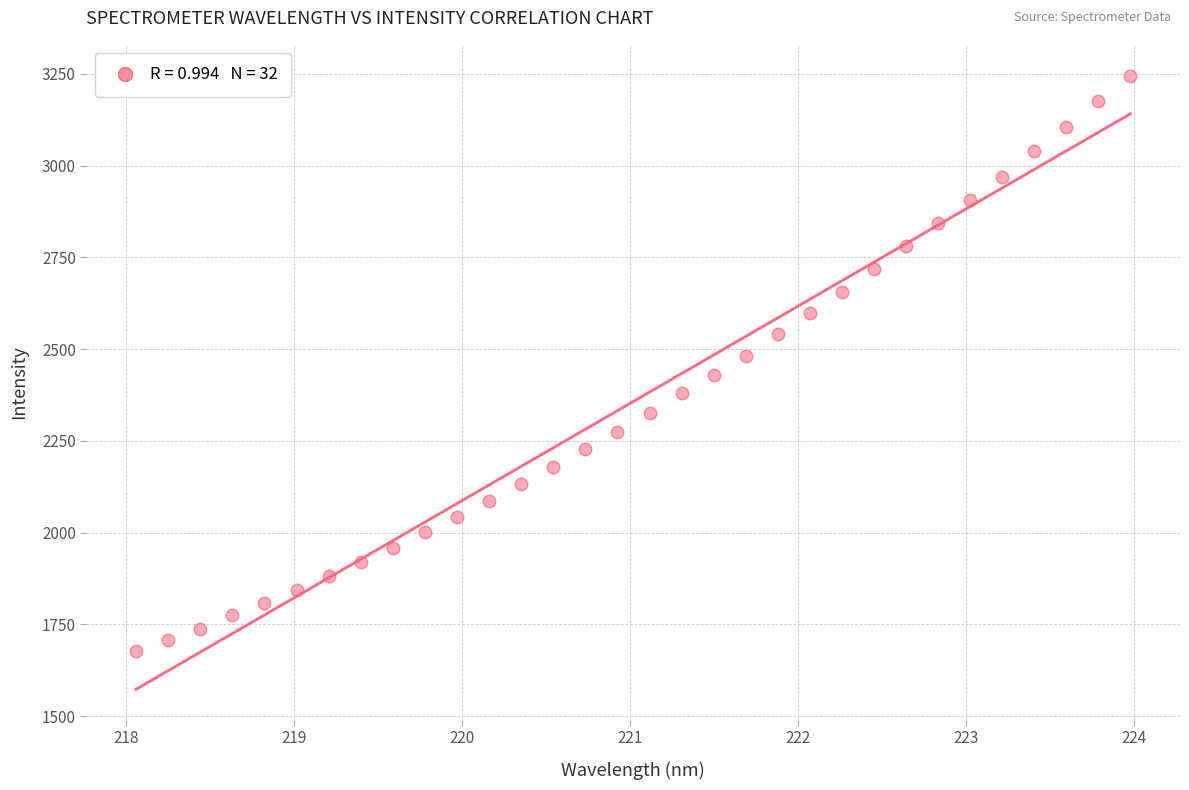

What is the range of Y values (max minus min)?

1569.2